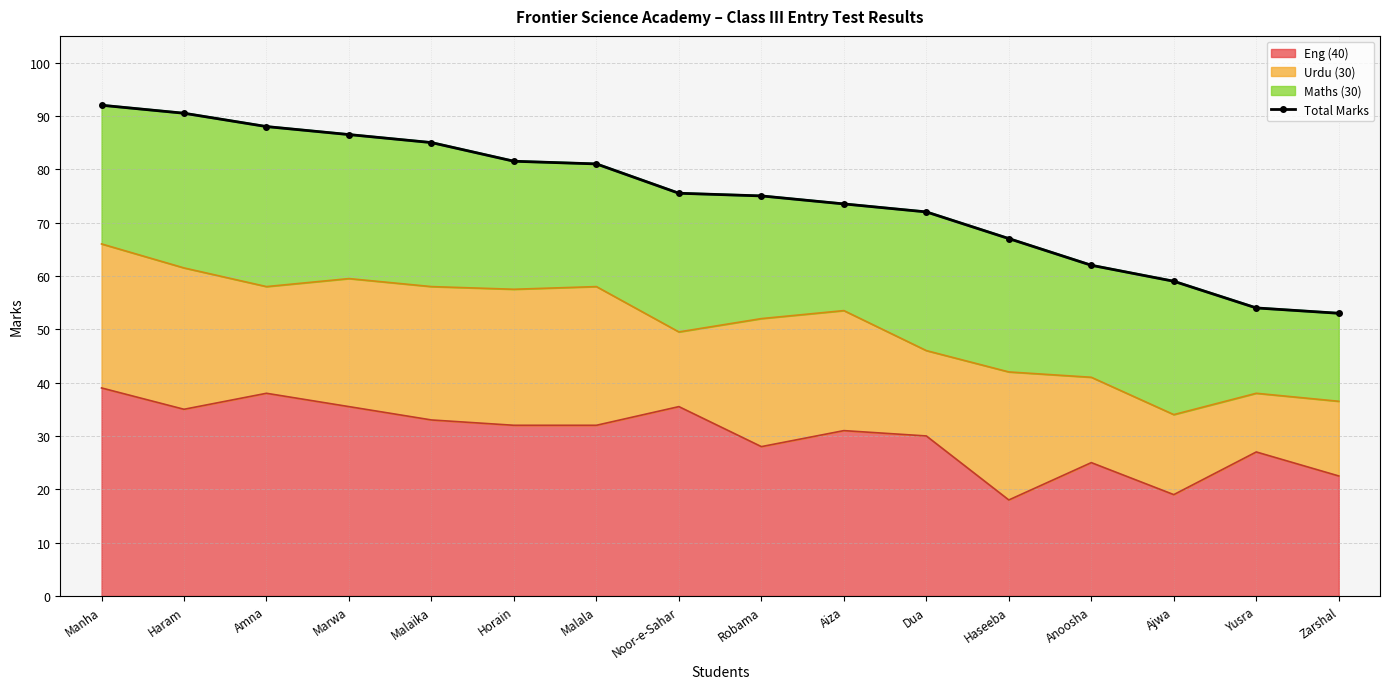

The value at Dua is 35.1. True or false?

False